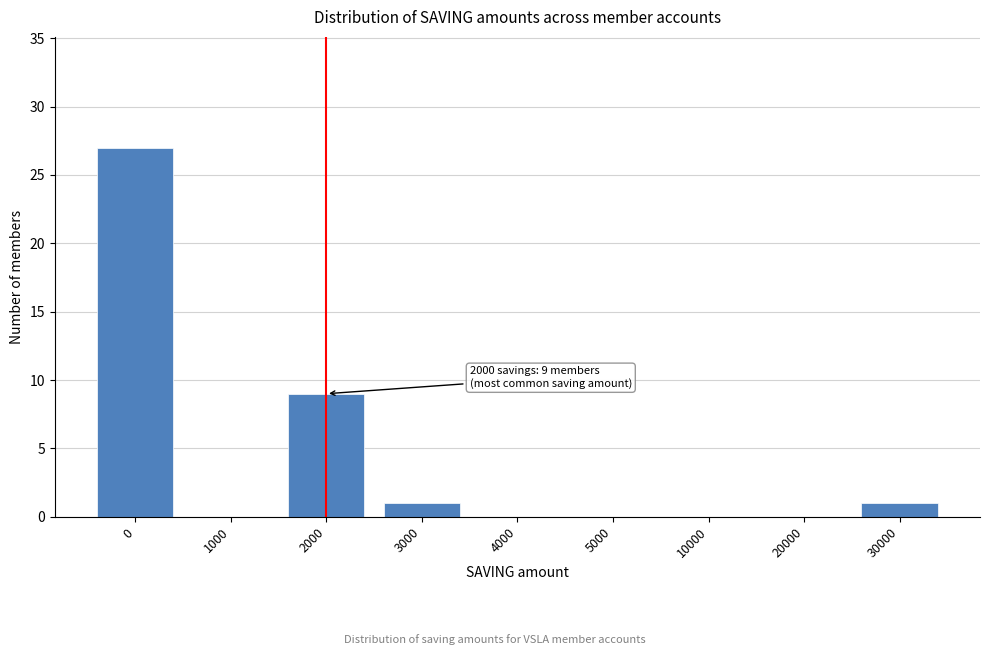

Reading left to right, transcribe all the data shown in this chart.

0=27	1000=0	2000=9	3000=1	4000=0	5000=0	10000=0	20000=0	30000=1